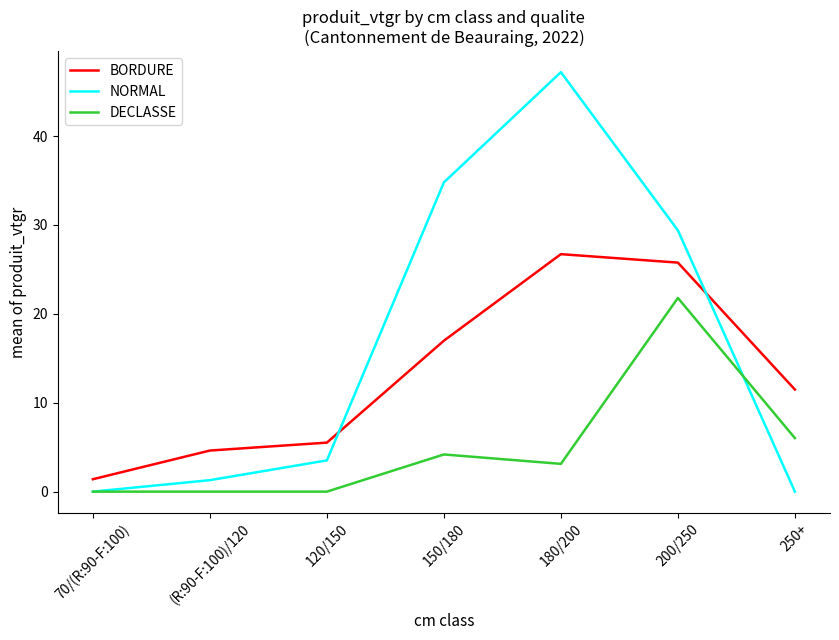

At how many categories does at least one series exceed 14?

3